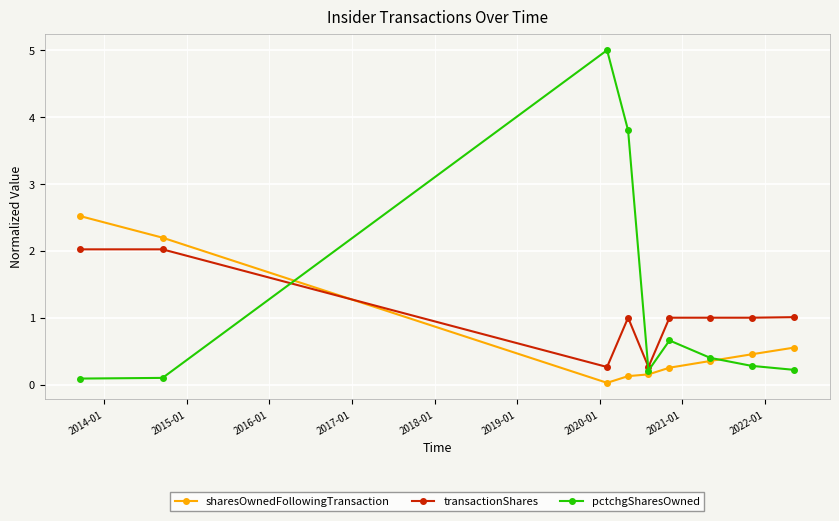

What are all the series names shown in the legend?

sharesOwnedFollowingTransaction, transactionShares, pctchgSharesOwned